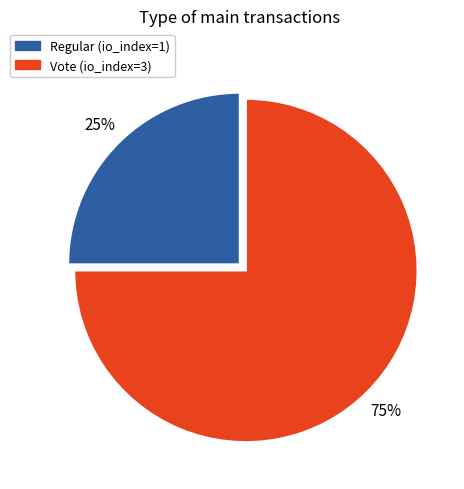

Combined, do Vote and Regular account for over 50%?

Yes